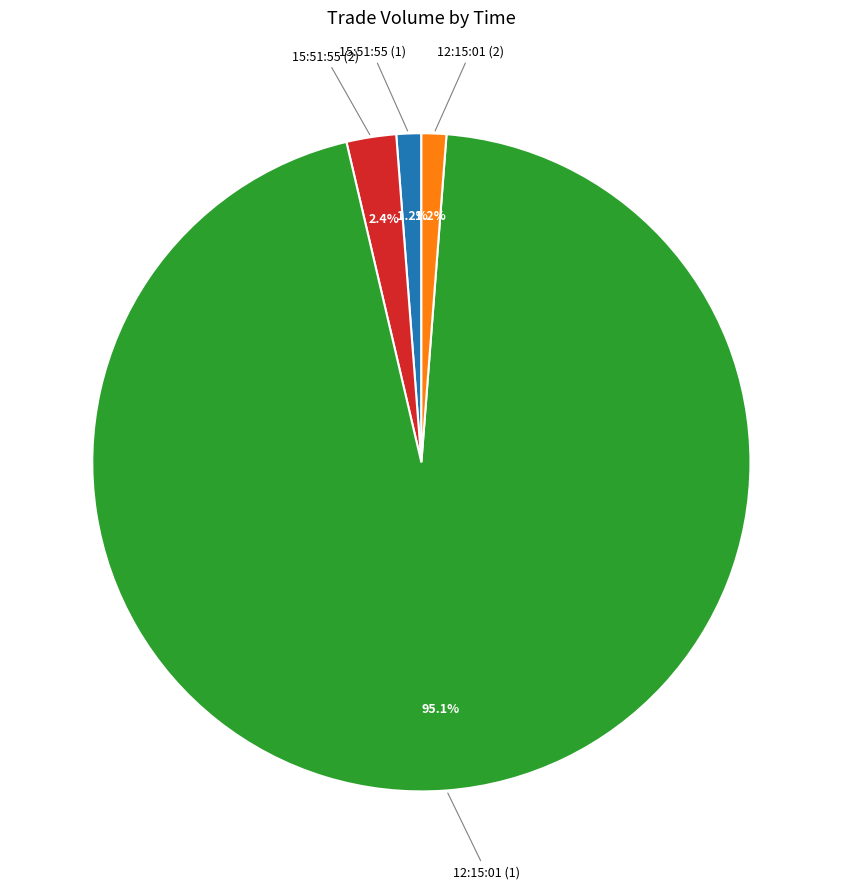

Combined, what portion of the pie is 12:15:01 (2) and 15:51:55 (1)?

2.4%